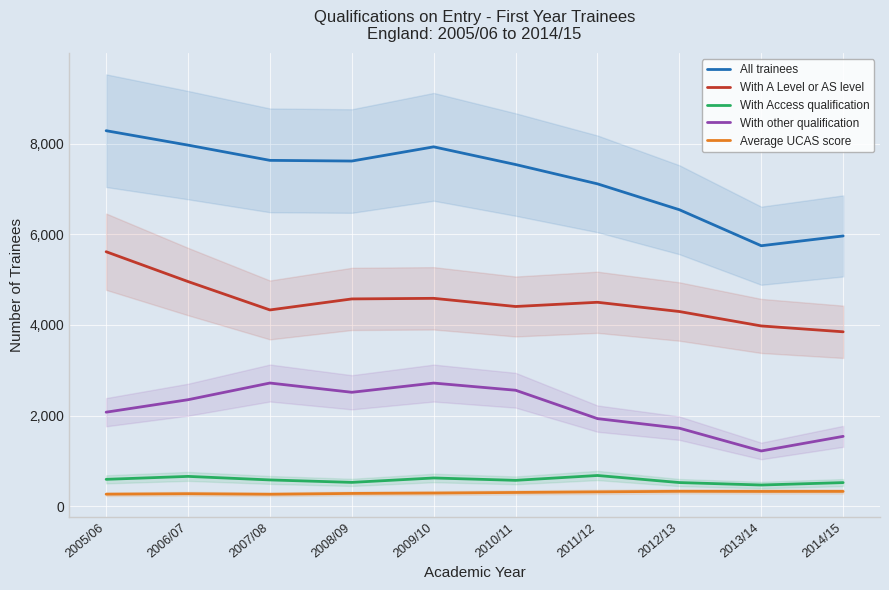

True or false: Average UCAS score and All trainees cross at least once.

False